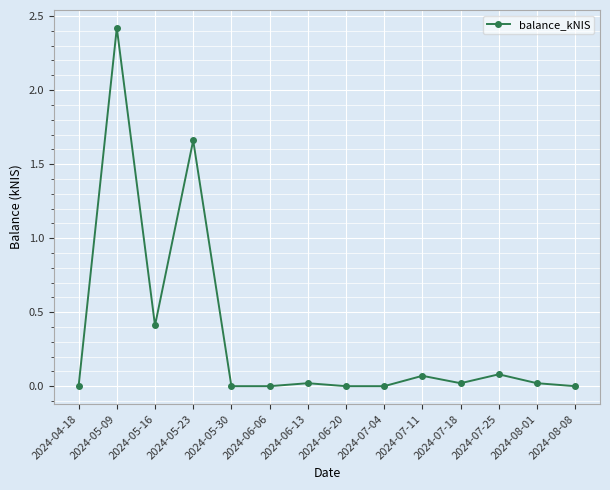

At which category does the chart reach its peak across all series?

2024-05-09